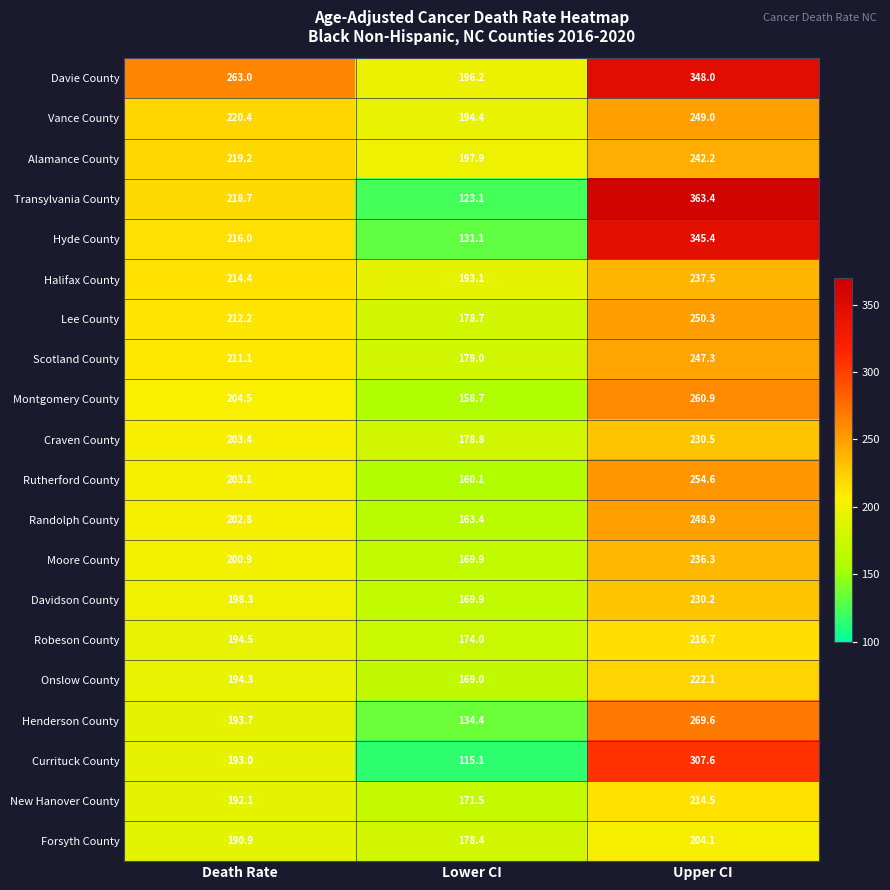

Which label corresponds to the smallest value in the chart?

Lower CI